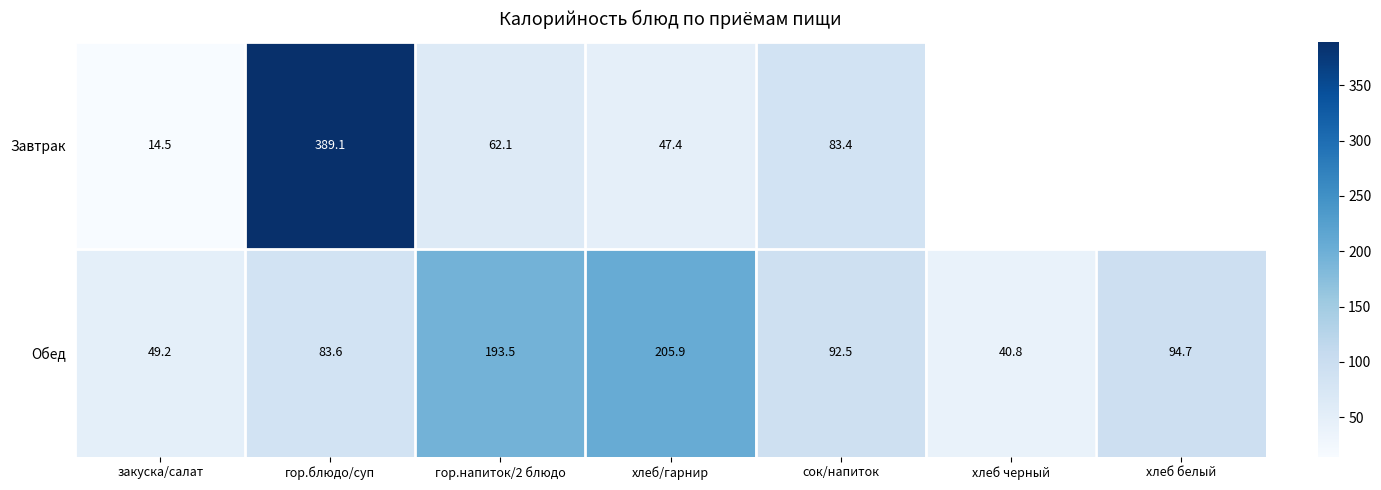

What is the sum of all Обед values?

760.2